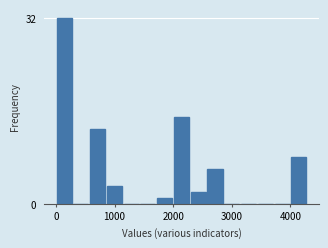

Around what value on the x-axis is the tallest bar? Give the approximate position of its centre, as read against the axis.

100